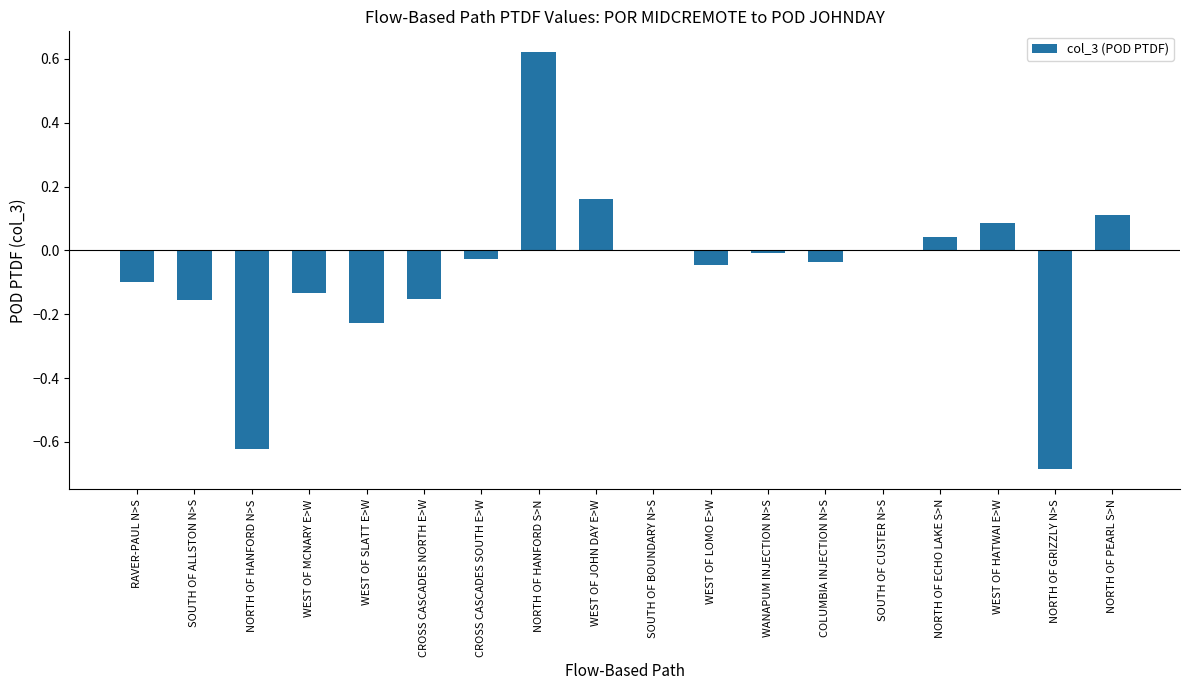

Are the bars horizontal?

No